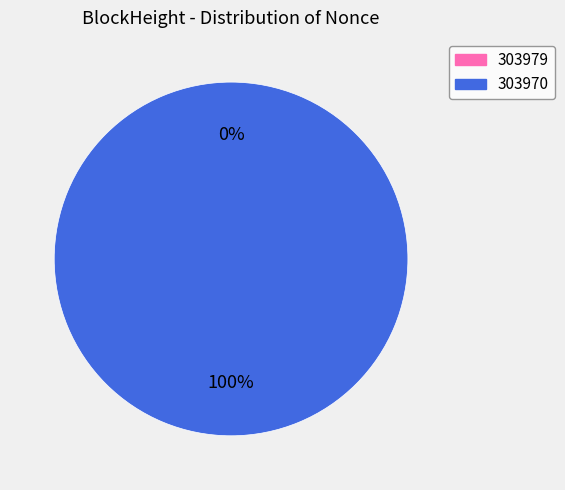

What portion of the pie excludes 303979?

100.0%